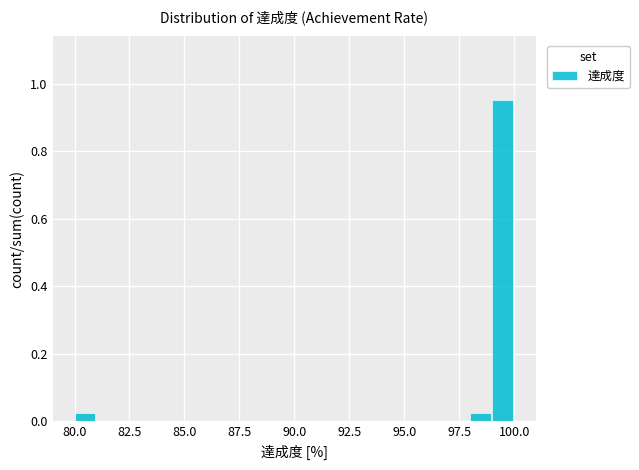

Read against the x-axis, roughly where is the centre of the tallest bar?

99.5